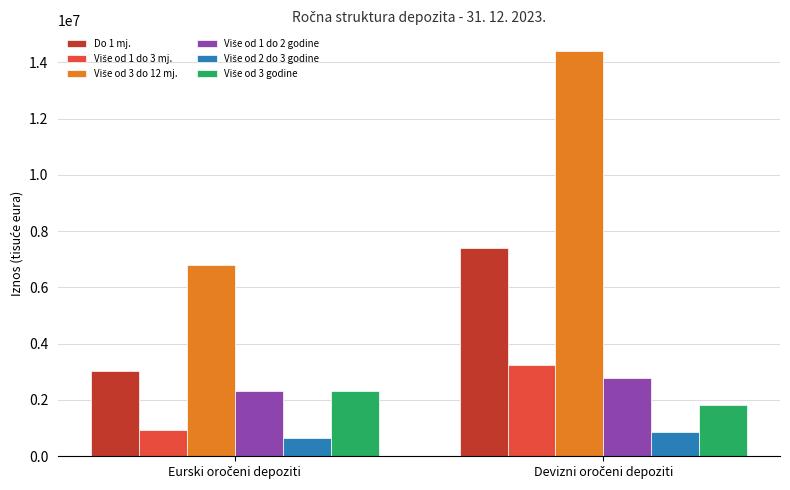

What is the difference between the maximum and minimum values in the Do 1 mj. series?

4370293